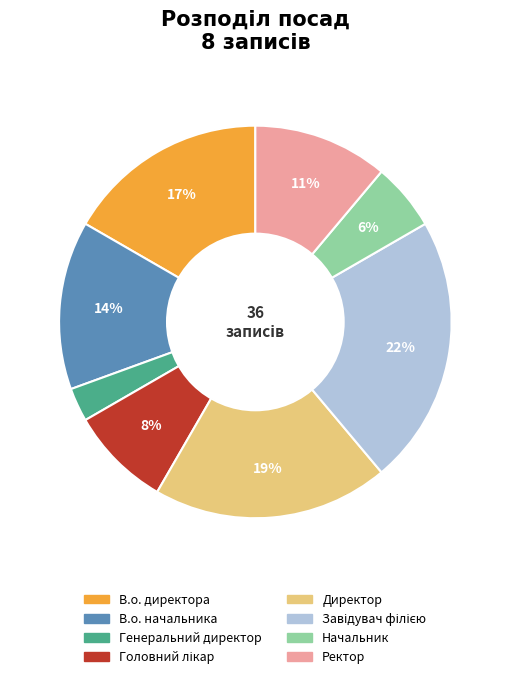

How many segments does this pie chart have?

8